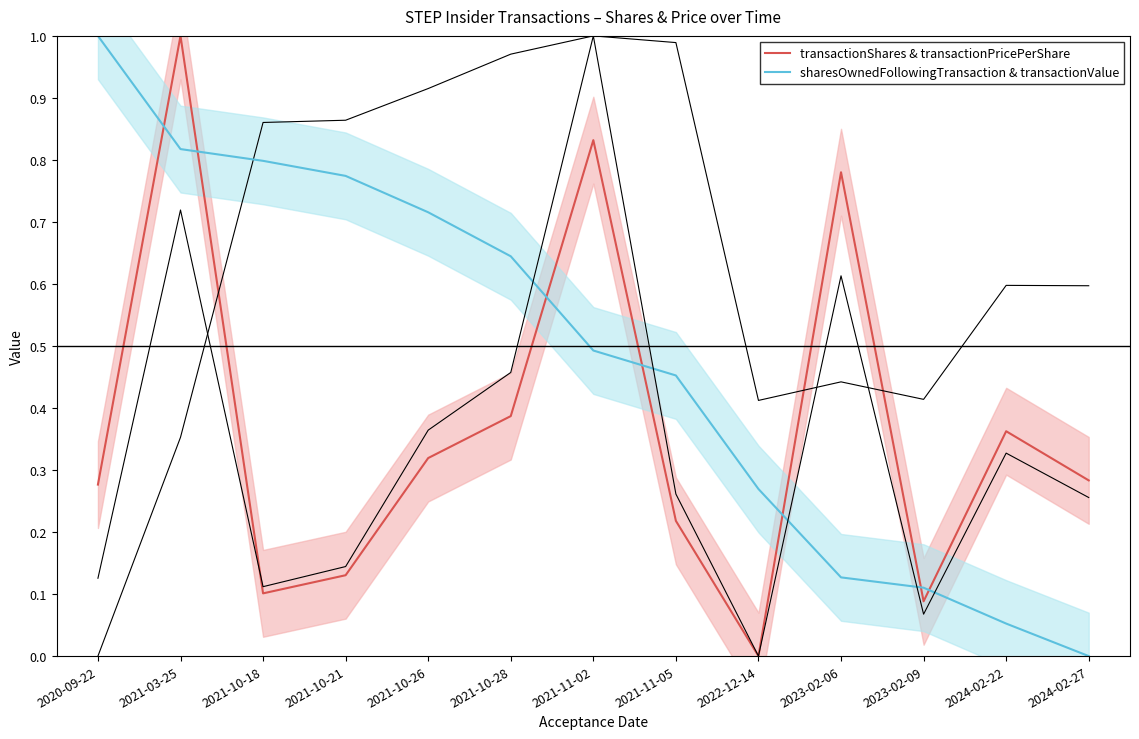

What is the maximum value for transactionShares & transactionPricePerShare?

1.0